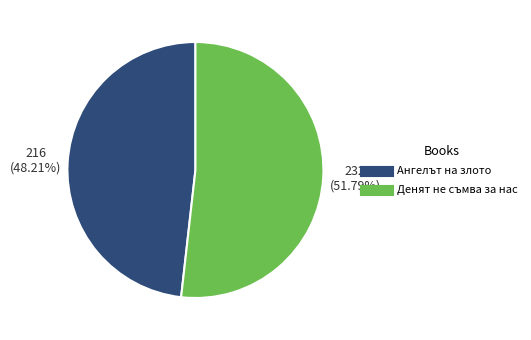

Count the number of slices in the pie.

2